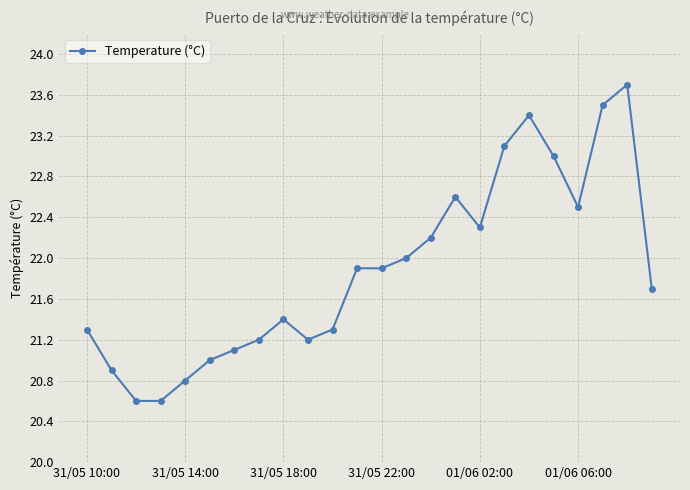

What is the smallest value displayed?

20.6